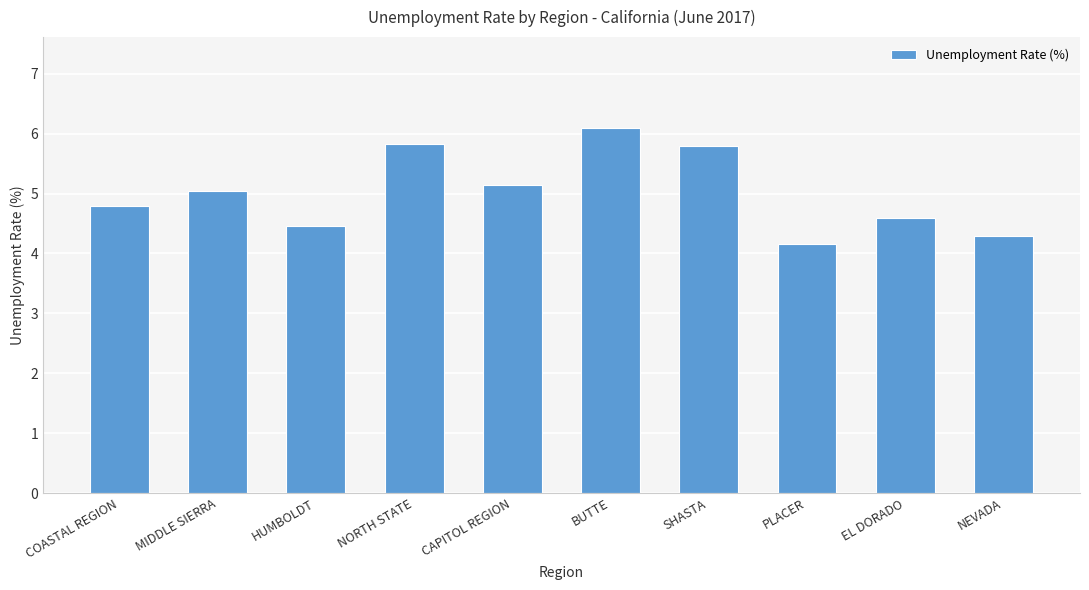

At which label does the data first exceed 5?

MIDDLE SIERRA